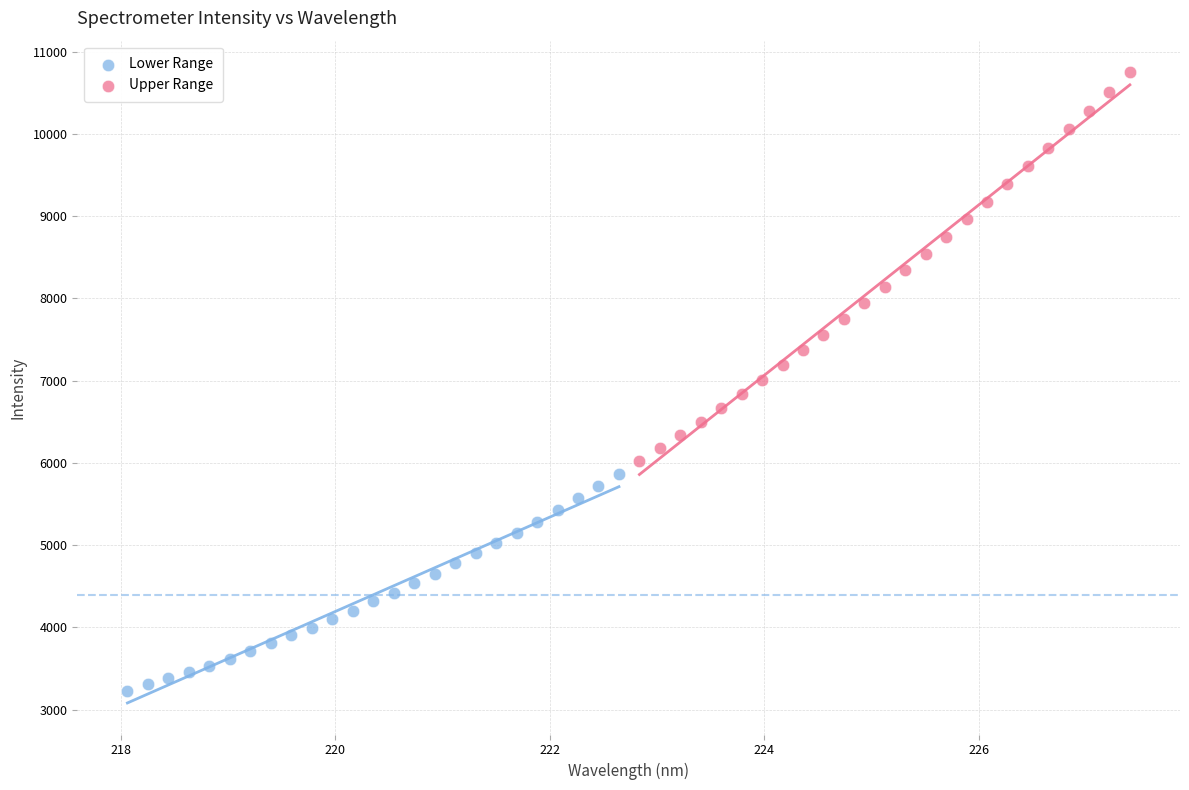

Which series contains the lowest Y value?

Lower Range